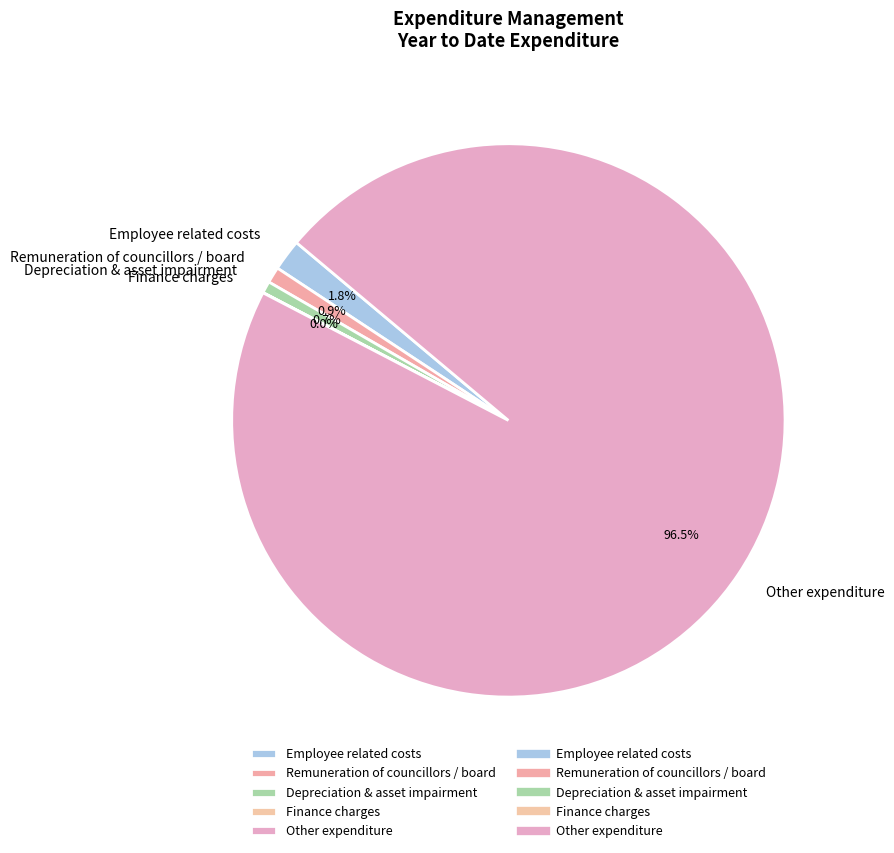

Between Depreciation & asset impairment and Employee related costs, which is larger?

Employee related costs